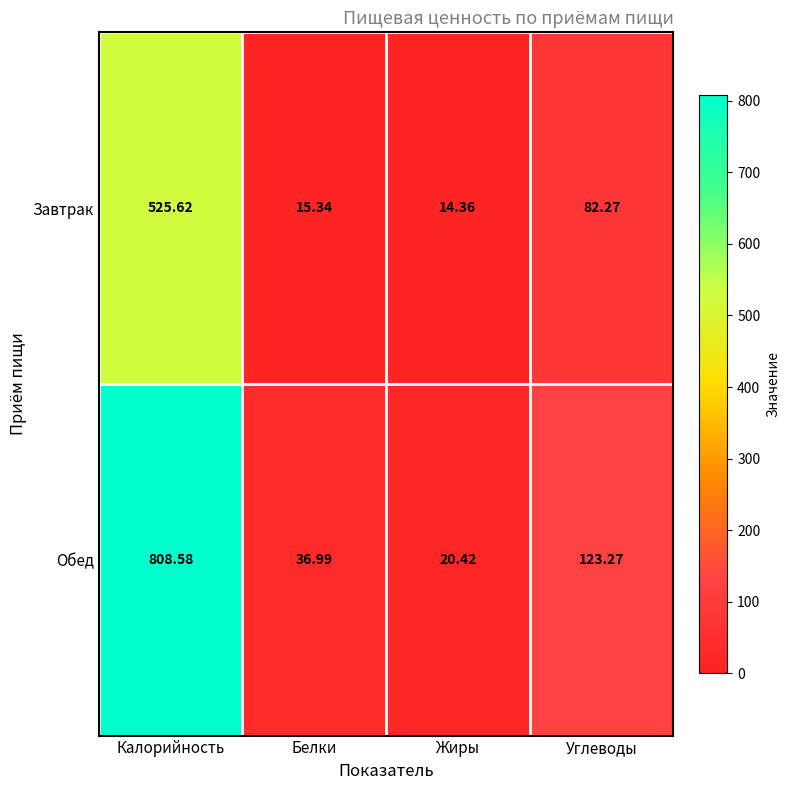

Which label corresponds to the smallest value in the chart?

Жиры